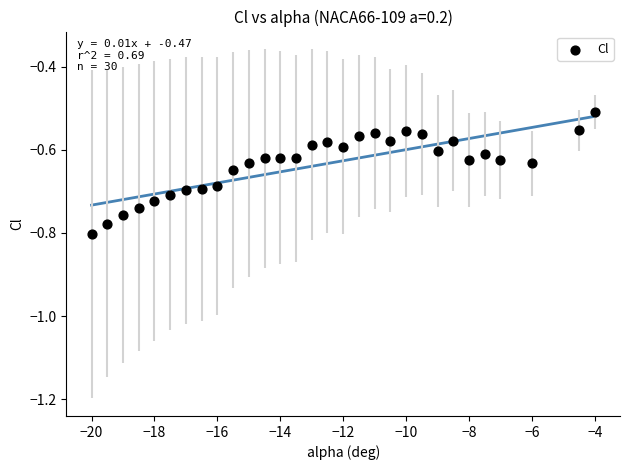

What is the range of X values (max minus min)?

16.0